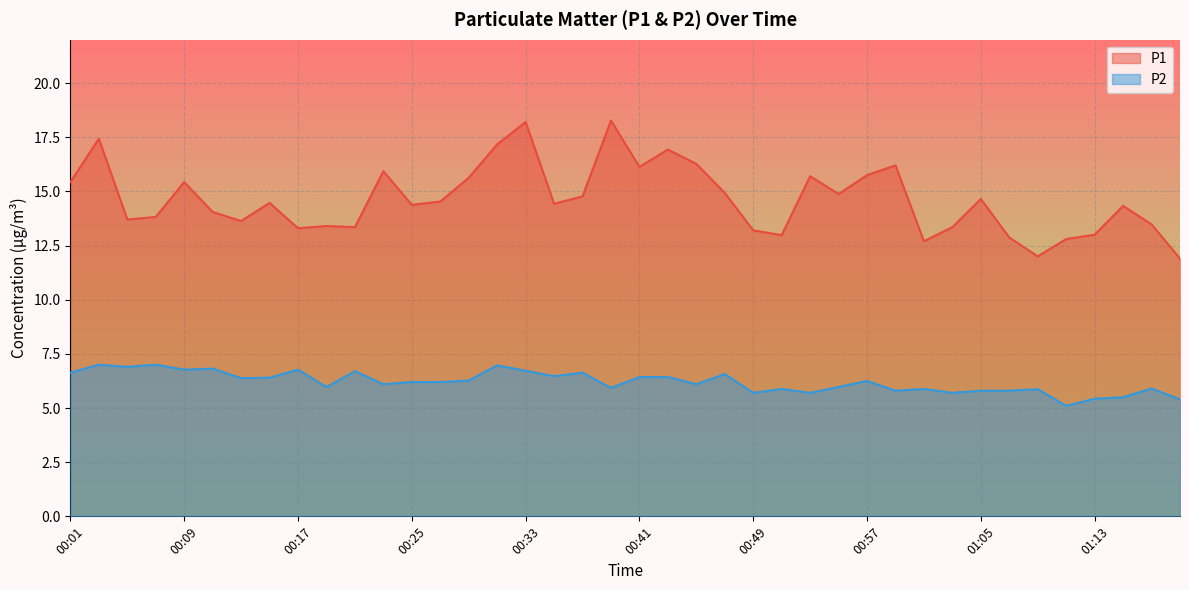

The P1 series shows 25.2 at 00:57. True or false?

False